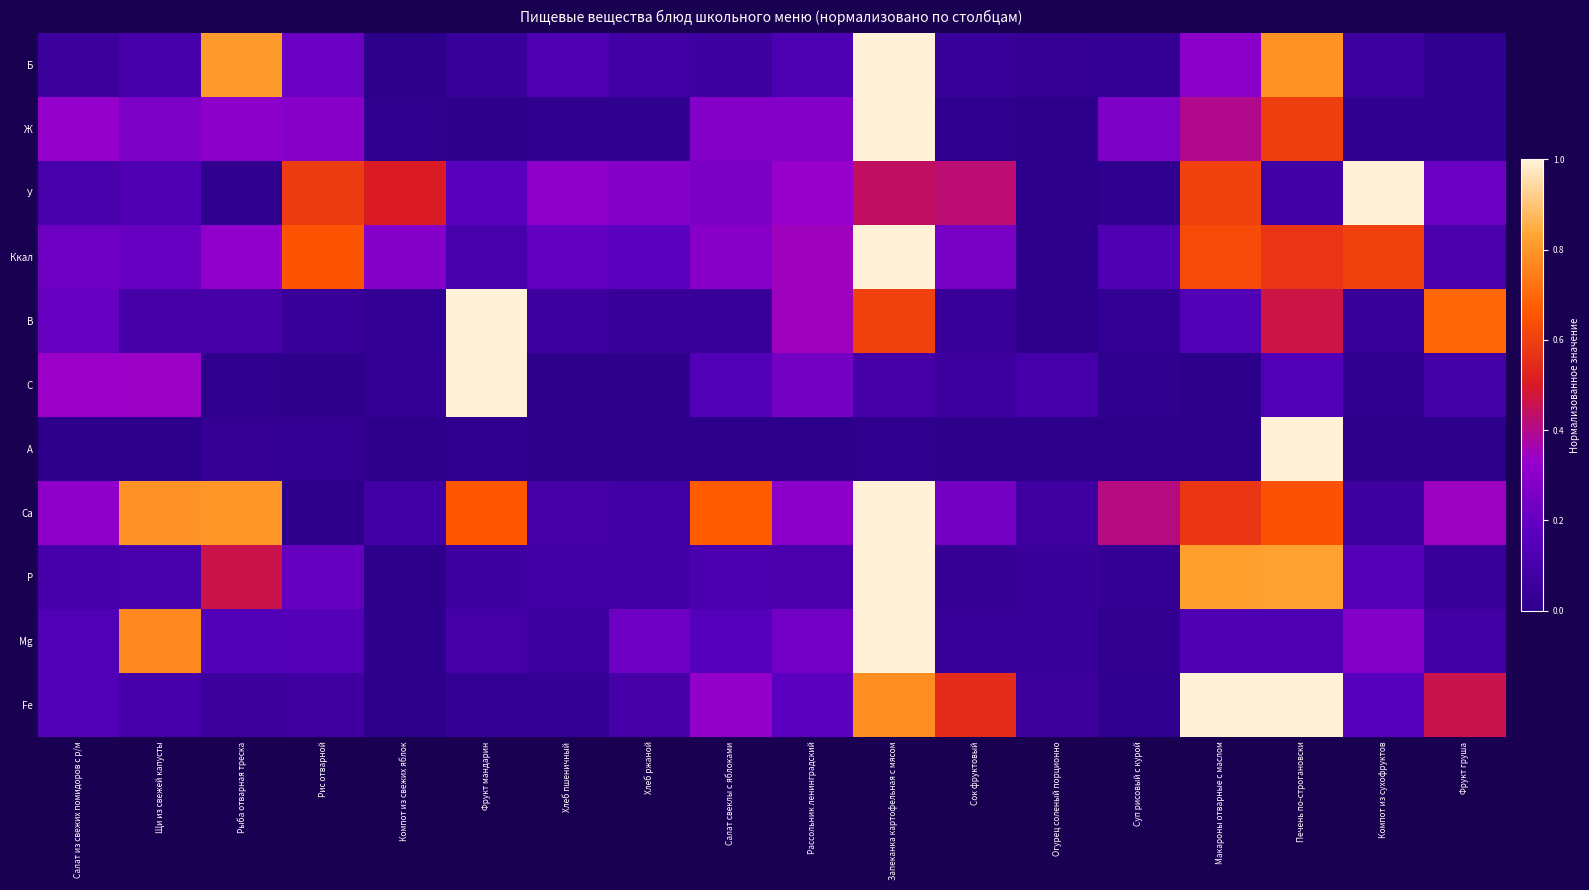

At how many categories does at least one series exceed 0?

18